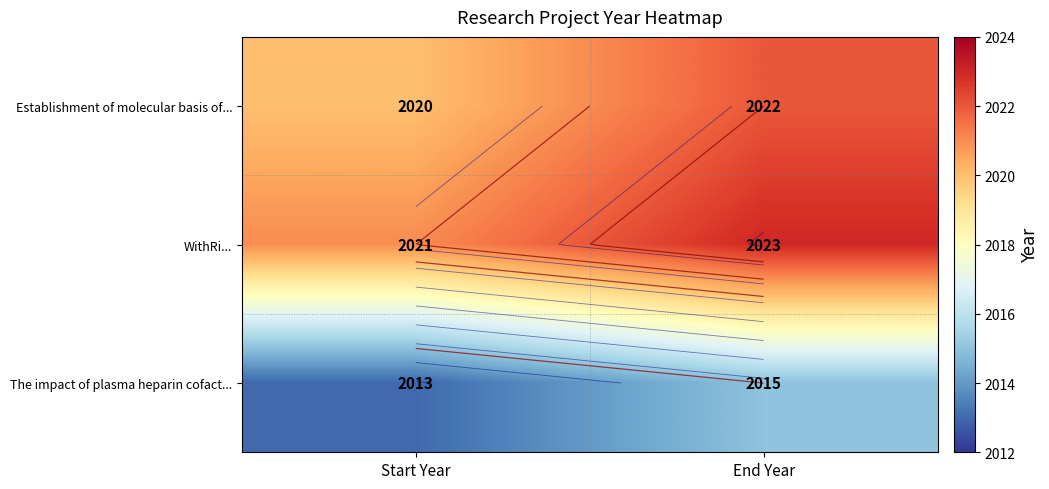

How many data points does each series have?

2